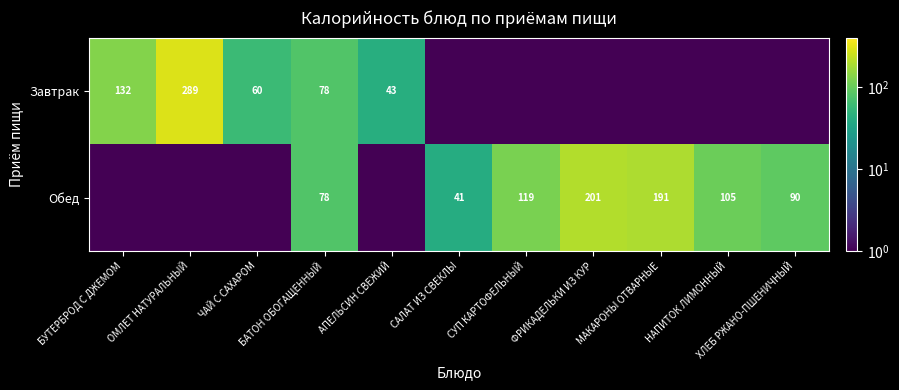

What is the total value across all series at БАТОН ОБОГАЩЕННЫЙ?

156.0